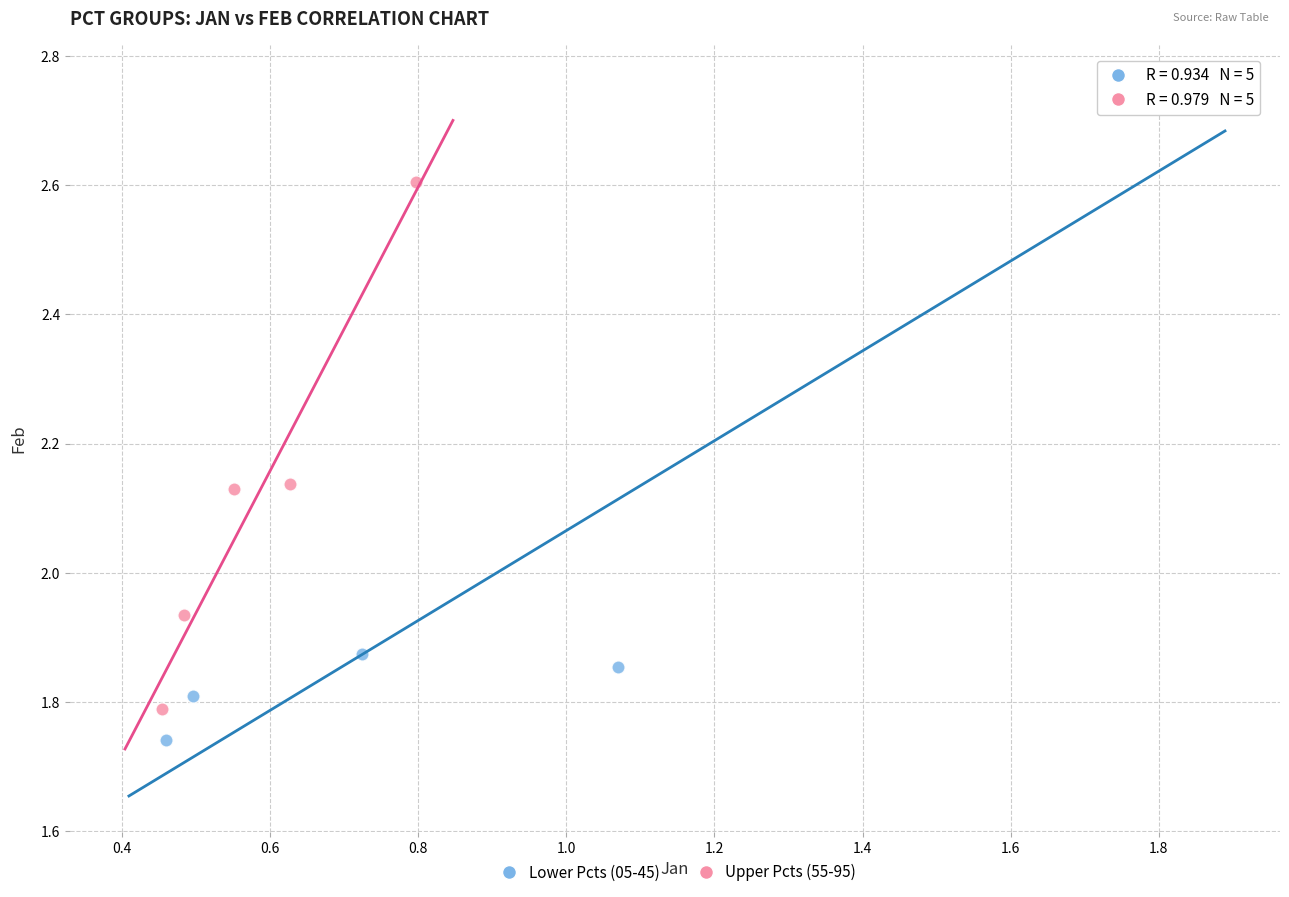

What are all the series names shown in the legend?

Lower Pcts (05-45), Upper Pcts (55-95)